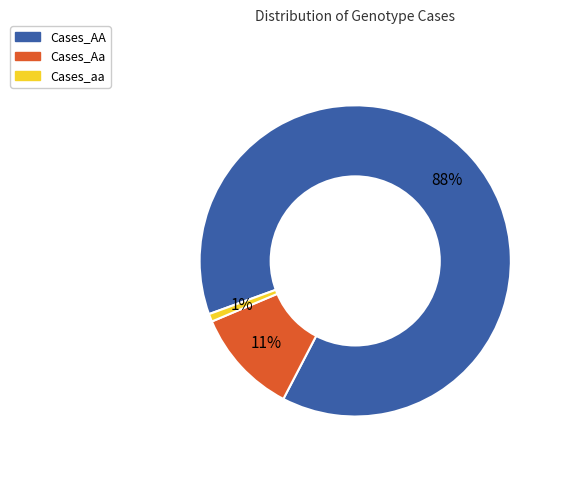

Count the number of slices in the pie.

3